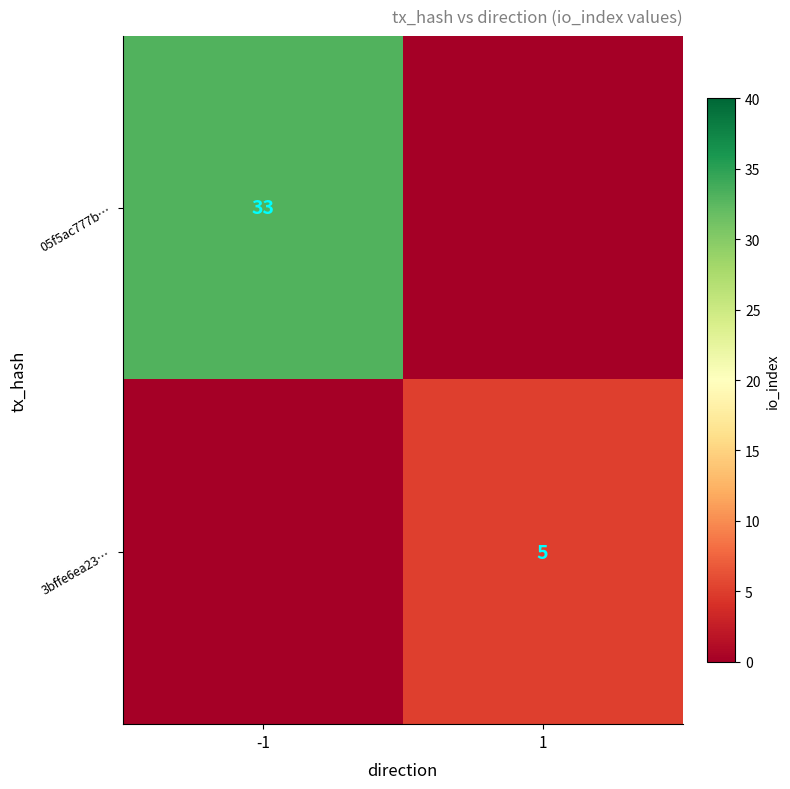

Is it true that 3bffe6ea23… equals 5 at 1?

True